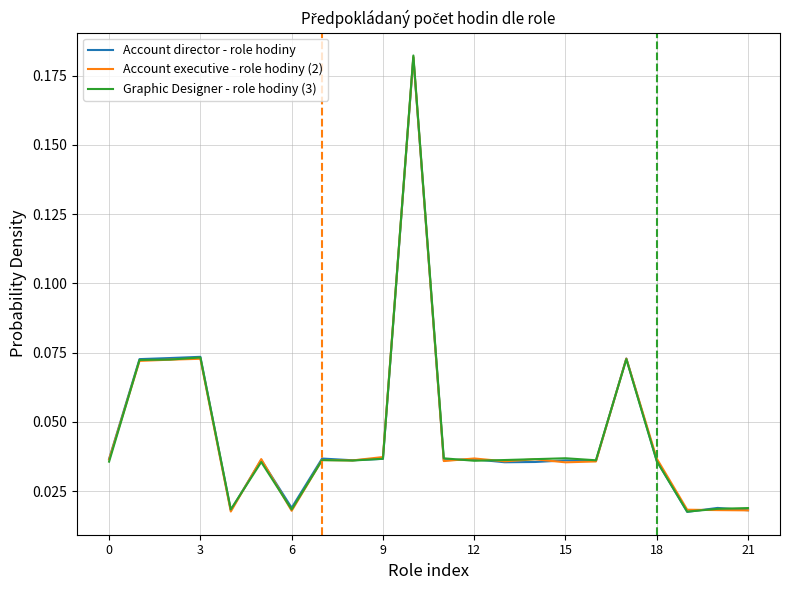

At which category is the sum across all series the highest?

10